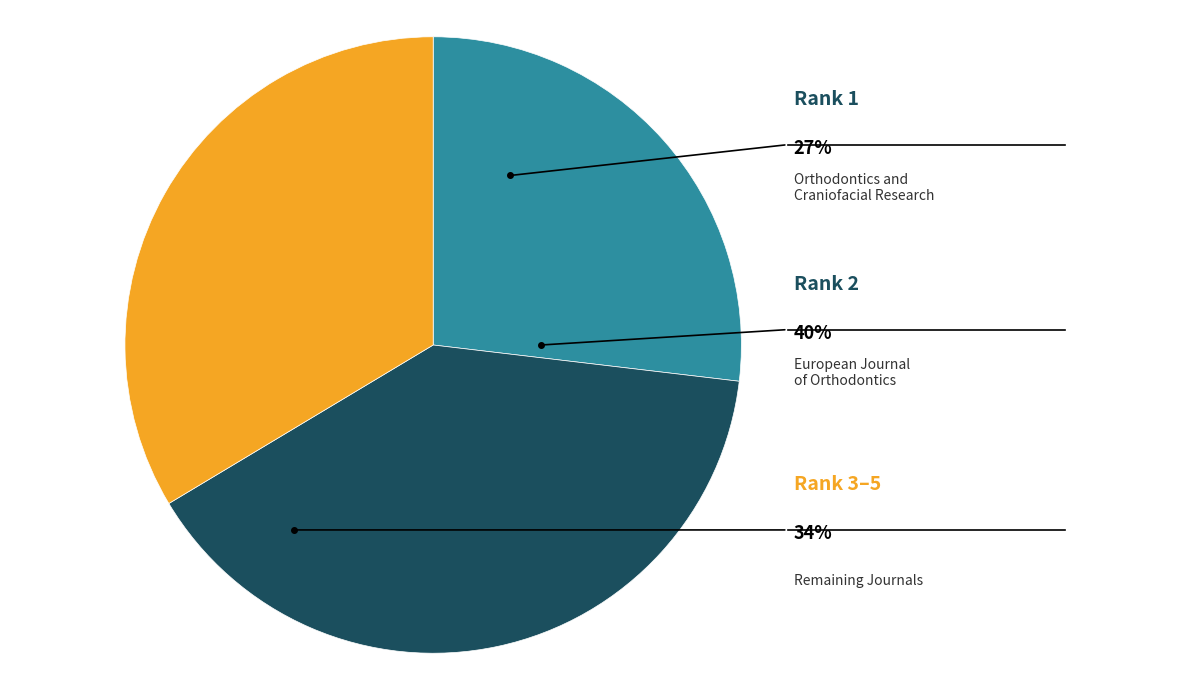

What percentage is the European Journal of Orthodontics slice, to the nearest percent?

40%